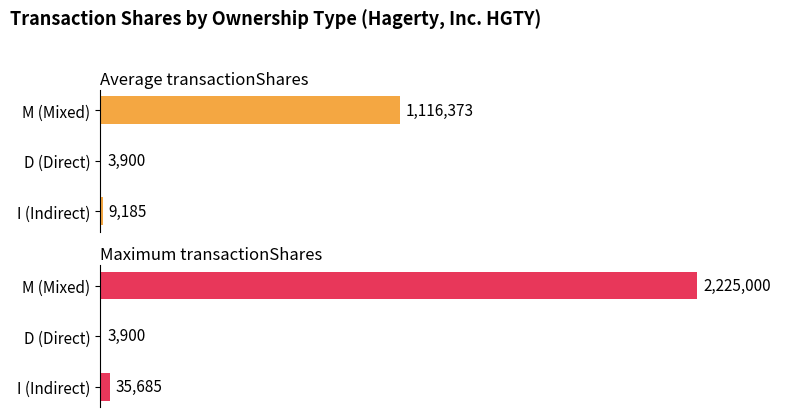

What is the average value of the Maximum transactionShares series?

754861.7